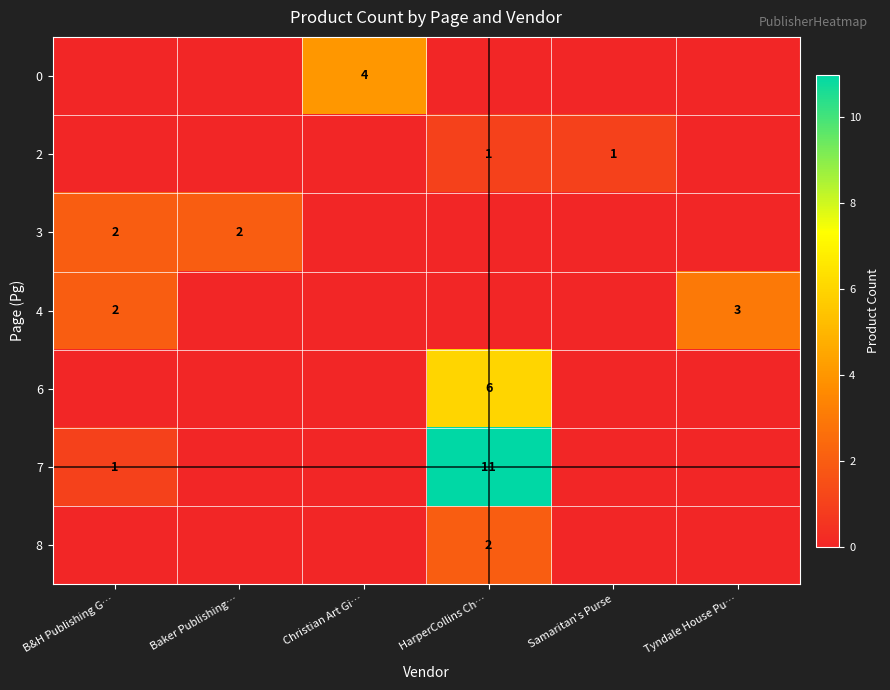

The value of 3 at Baker Publishing… is 4. True or false?

False